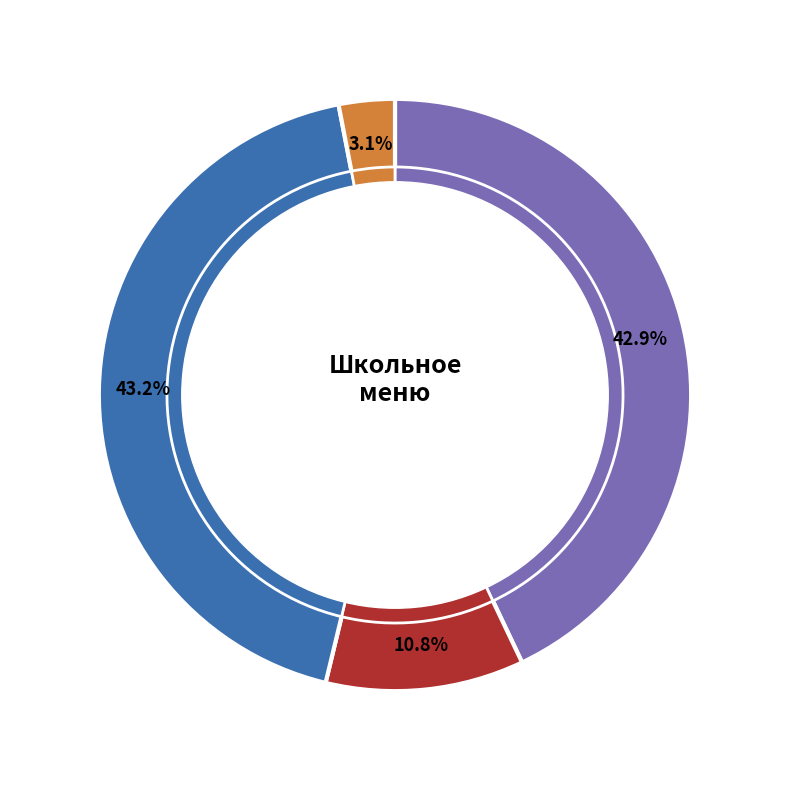

Is the sum of Яблоко and Компот из кураги greater than half?

No